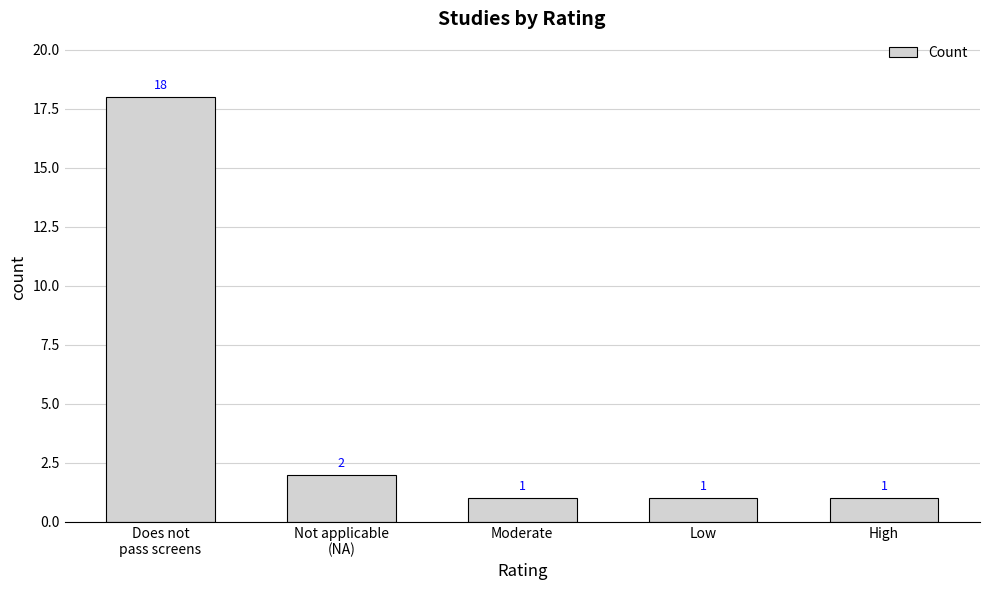

What is the minimum value shown in the chart?

1